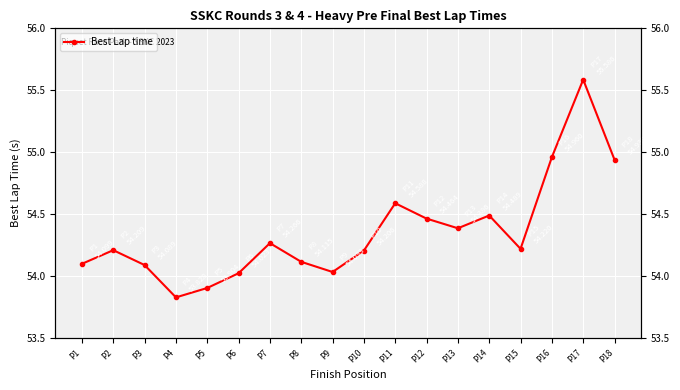

What is the greatest value displayed?

55.6